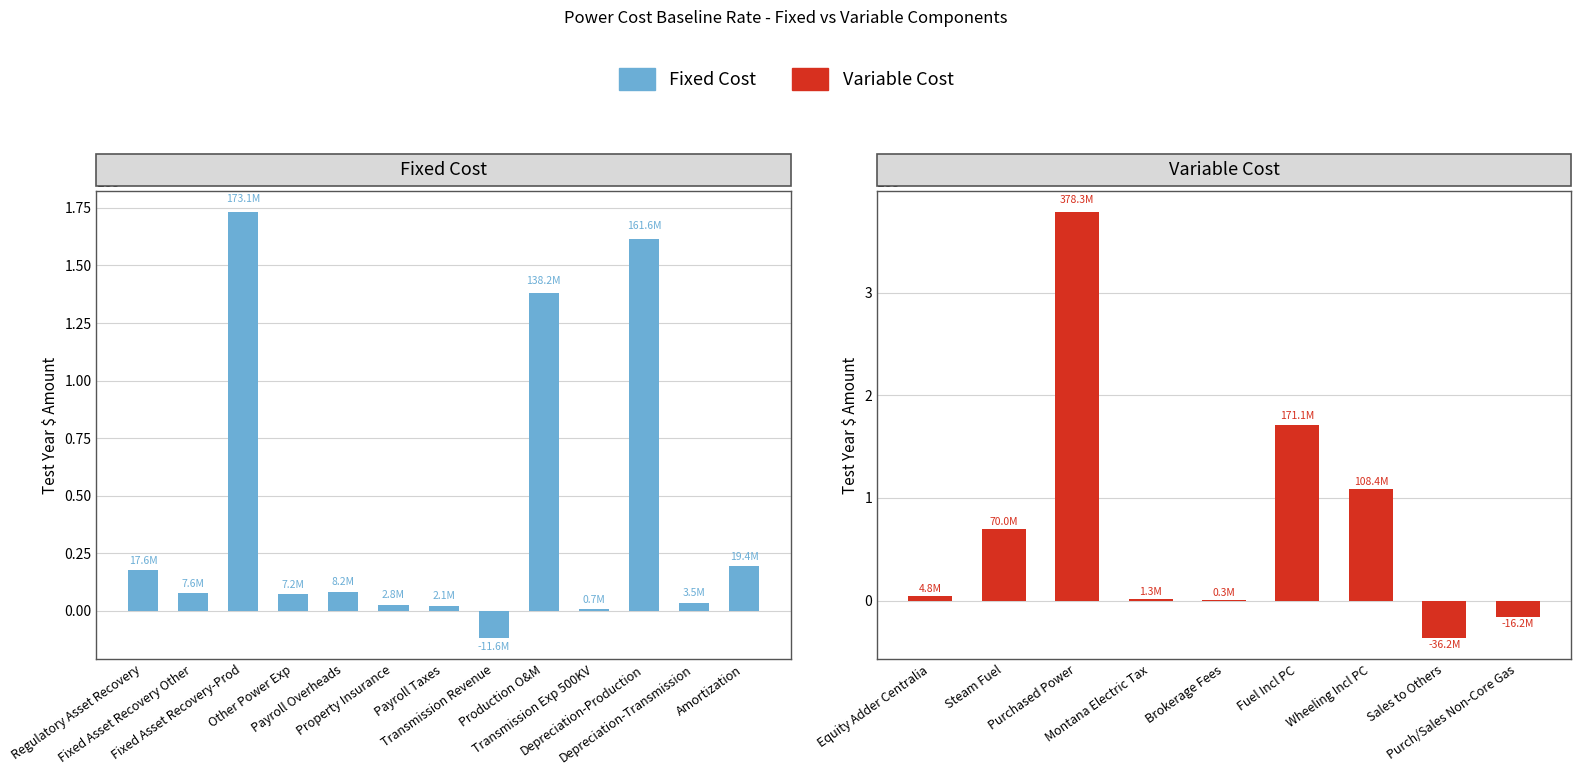

Count the number of values greater than 7564532.

7